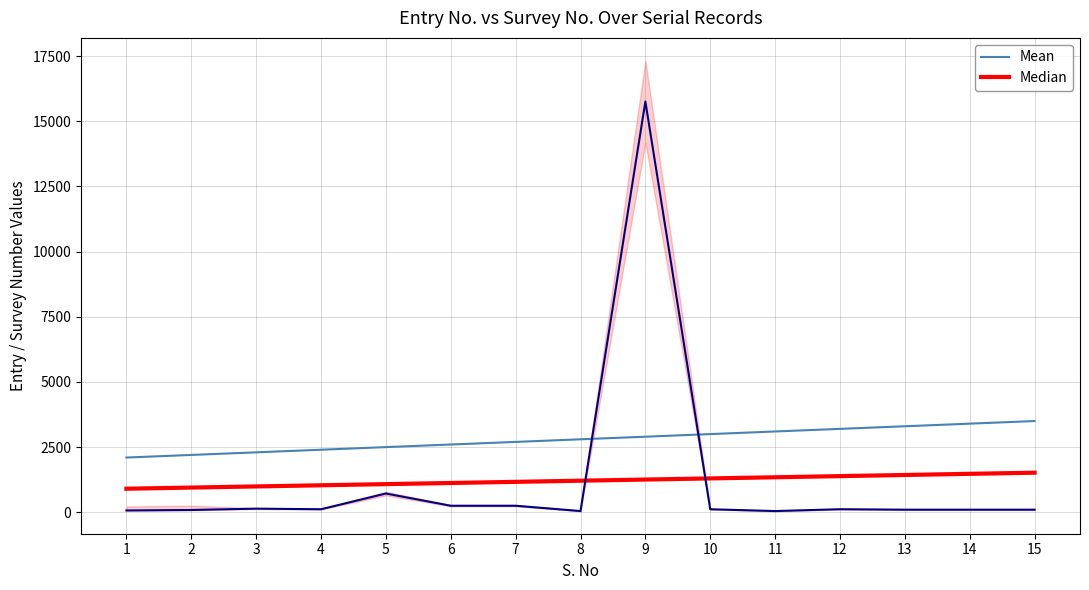

True or false: Median and Mean intersect in this chart.

False